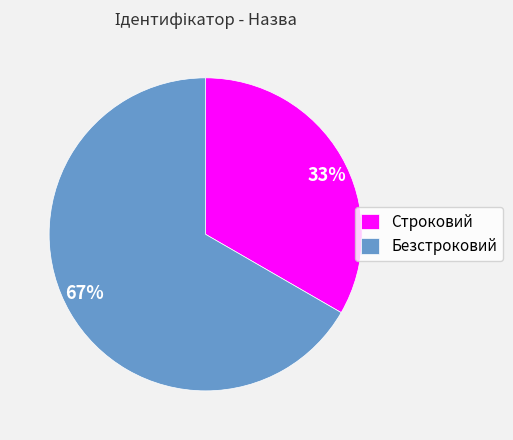

What percentage is the Строковий slice, to the nearest percent?

33%